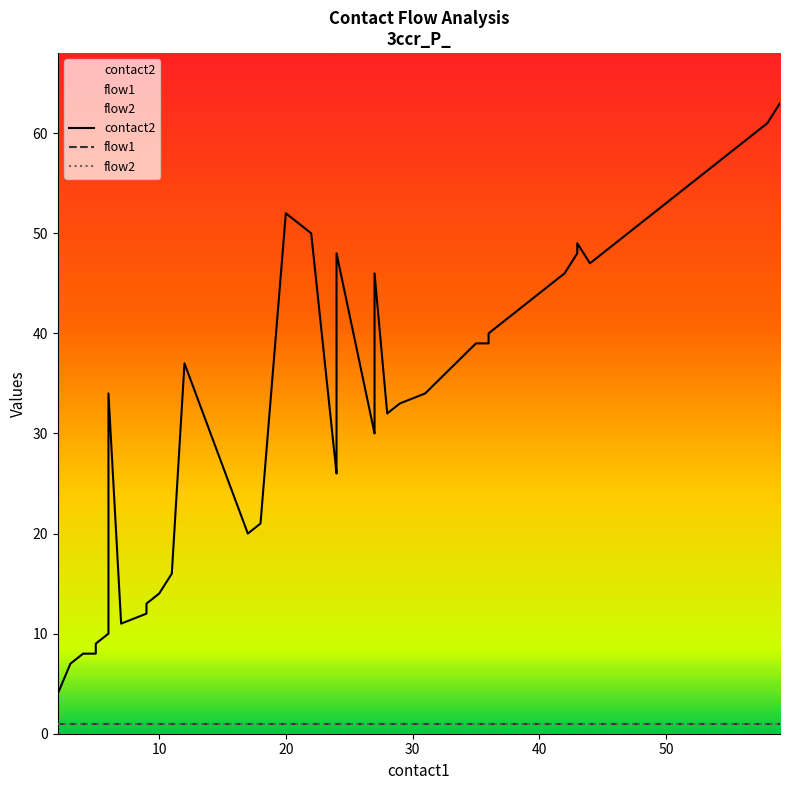

Rank the series by their maximum value, from lowest to highest.

flow1, flow2, contact2